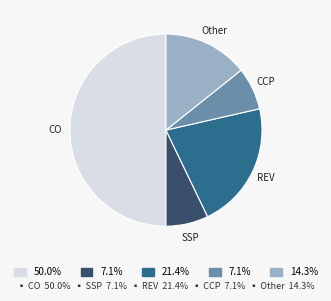

Do REV and CO together represent more than half of the pie?

Yes